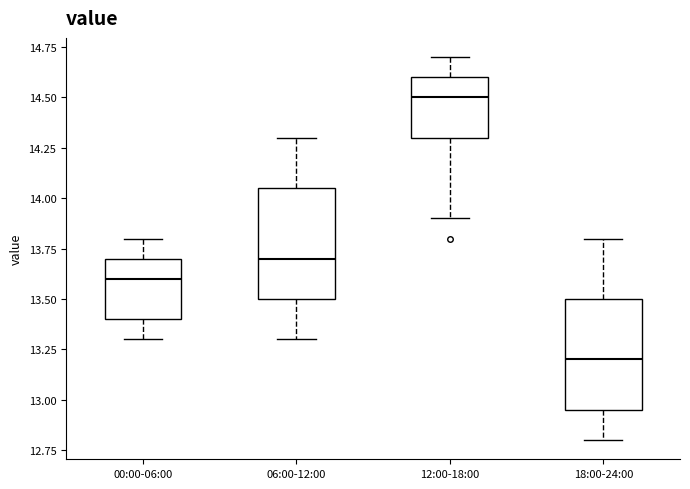

Reading left to right, read every box against the y-axis: the position of its median line, the range the box covers, and the ends of its whiskers. The values are not printed on the chart, so give them approximately, as read against the axis.

00:00-06:00: median 13.60, box 13.40 to 13.70, whiskers 13.30 to 13.80
06:00-12:00: median 13.70, box 13.50 to 14.05, whiskers 13.30 to 14.30
12:00-18:00: median 14.50, box 14.30 to 14.60, whiskers 13.90 to 14.70
18:00-24:00: median 13.20, box 12.95 to 13.50, whiskers 12.80 to 13.80